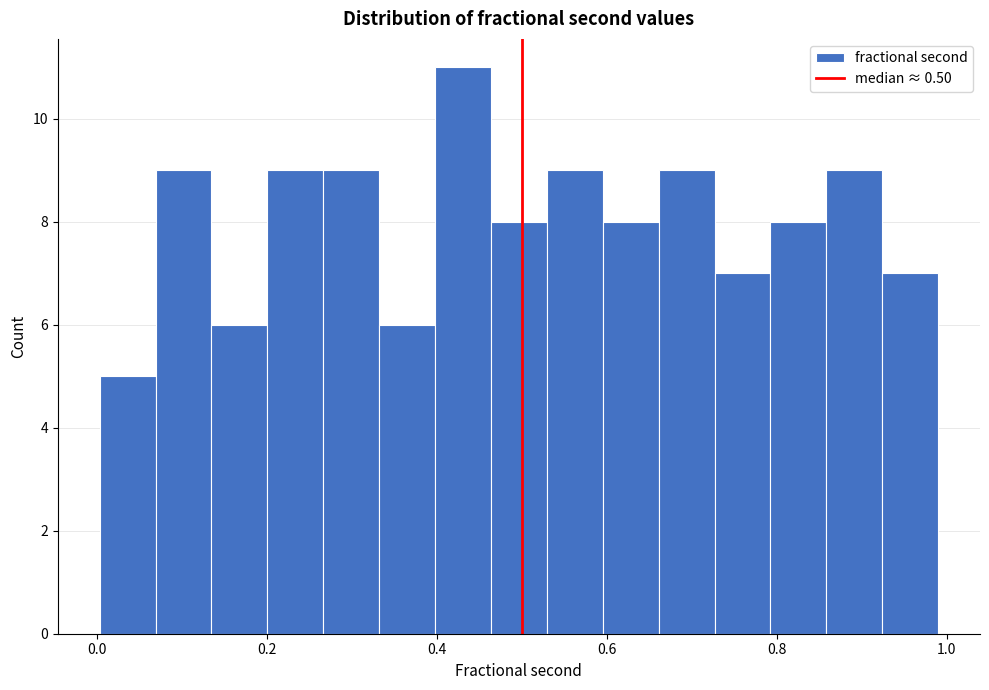

Around what value on the x-axis is the tallest bar? Give the approximate position of its centre, as read against the axis.

0.44